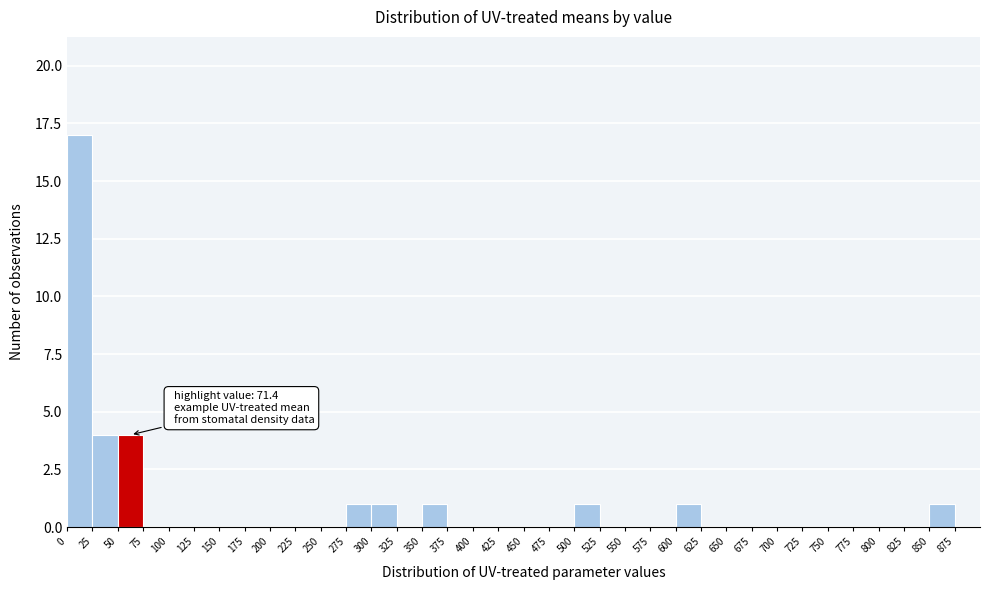

Over which range of the x-axis is the bar tallest?

0 to 25